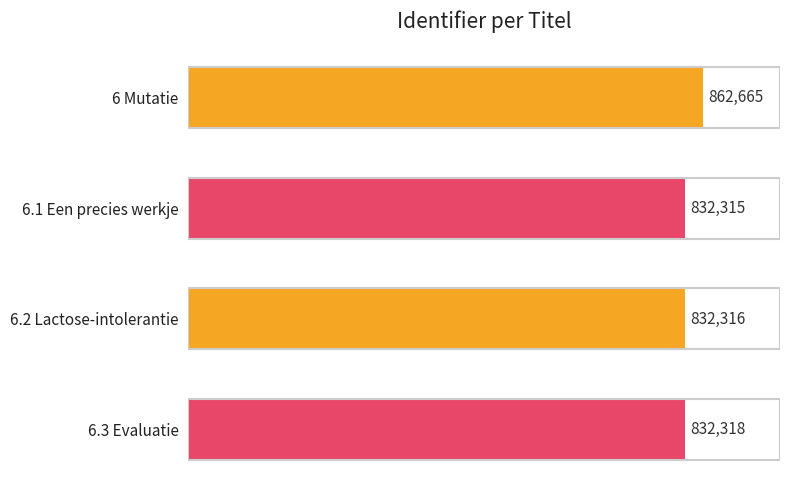

What is the difference between the maximum and minimum values?

30350